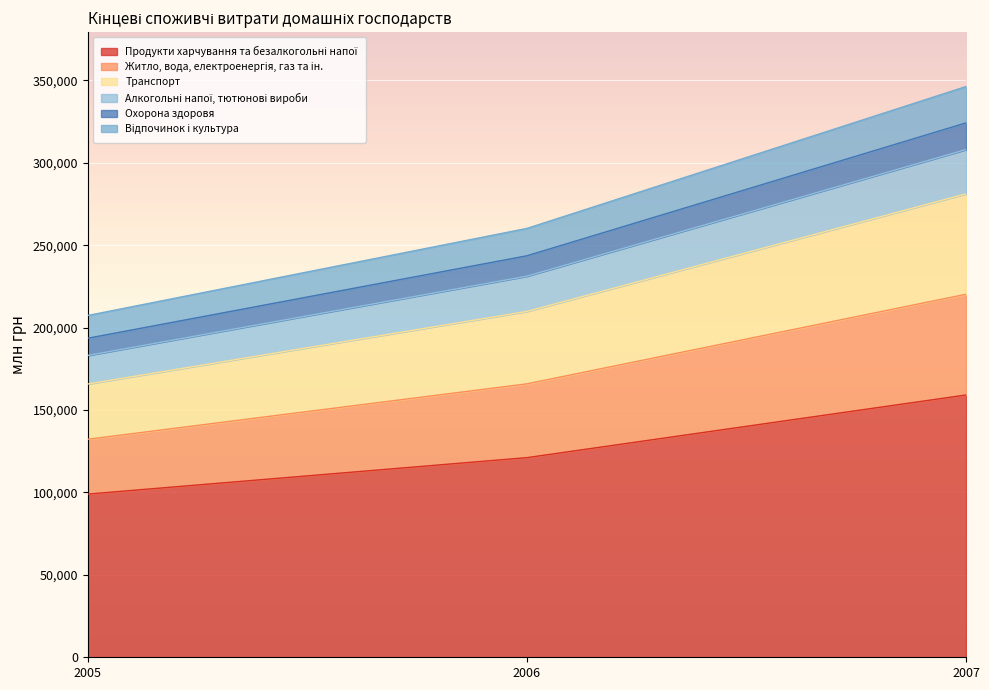

Is it true that Транспорт equals 316314 at 2005?

False